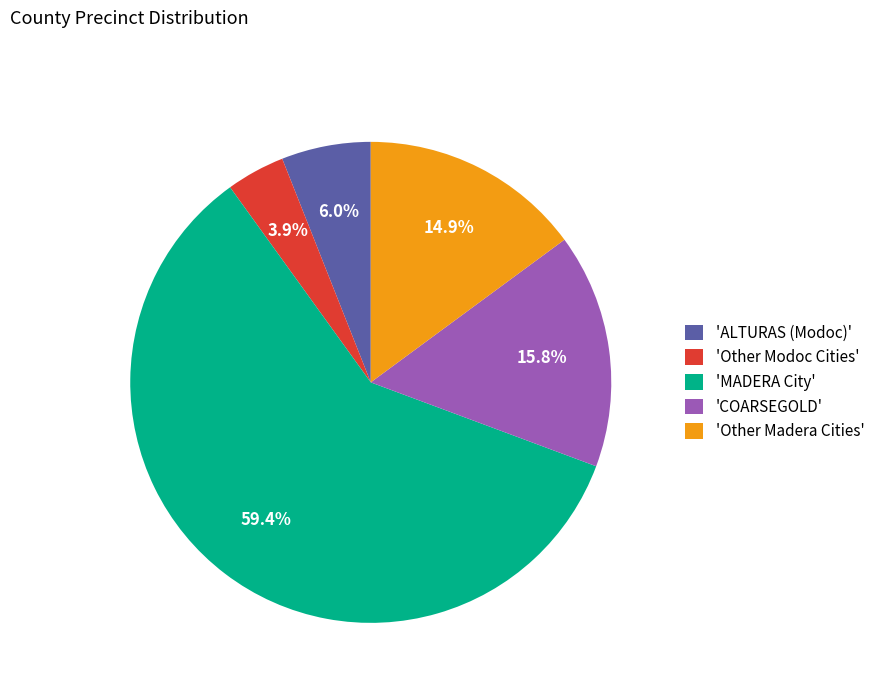

To the nearest percent, what is the average slice percentage?

20%